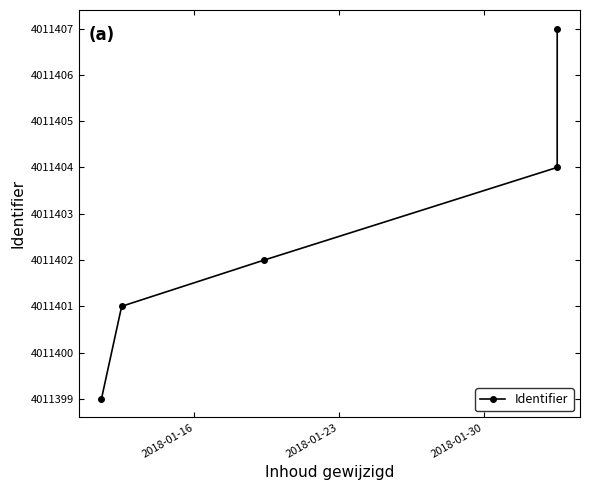

How many categories are shown in the chart?

5